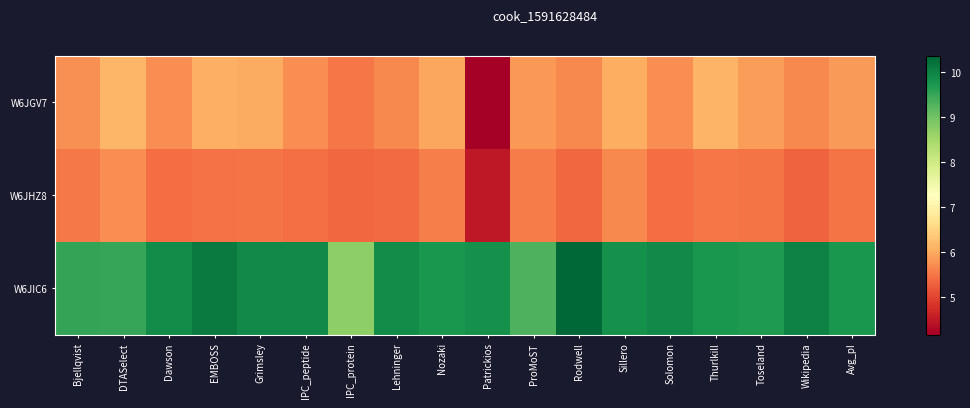

What is the total value across all series at IPC_protein?

19.6